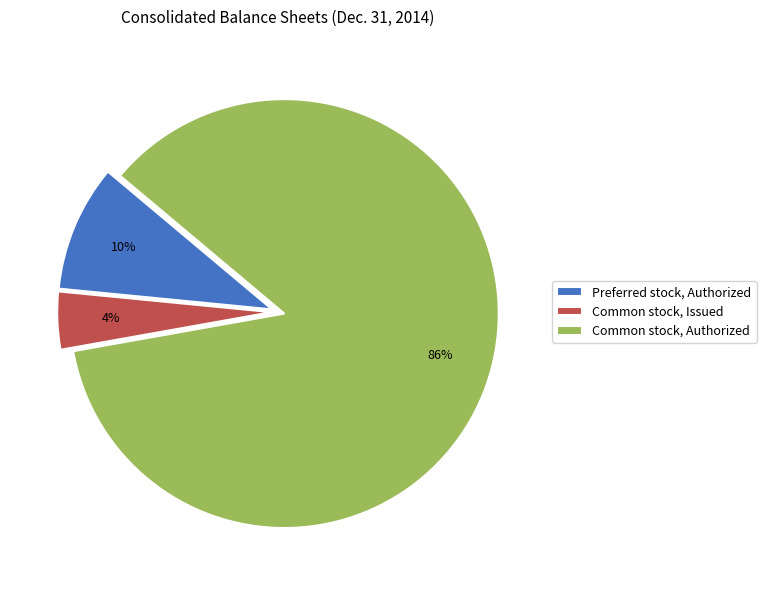

Which category has the smallest portion of the pie?

Common stock, Issued